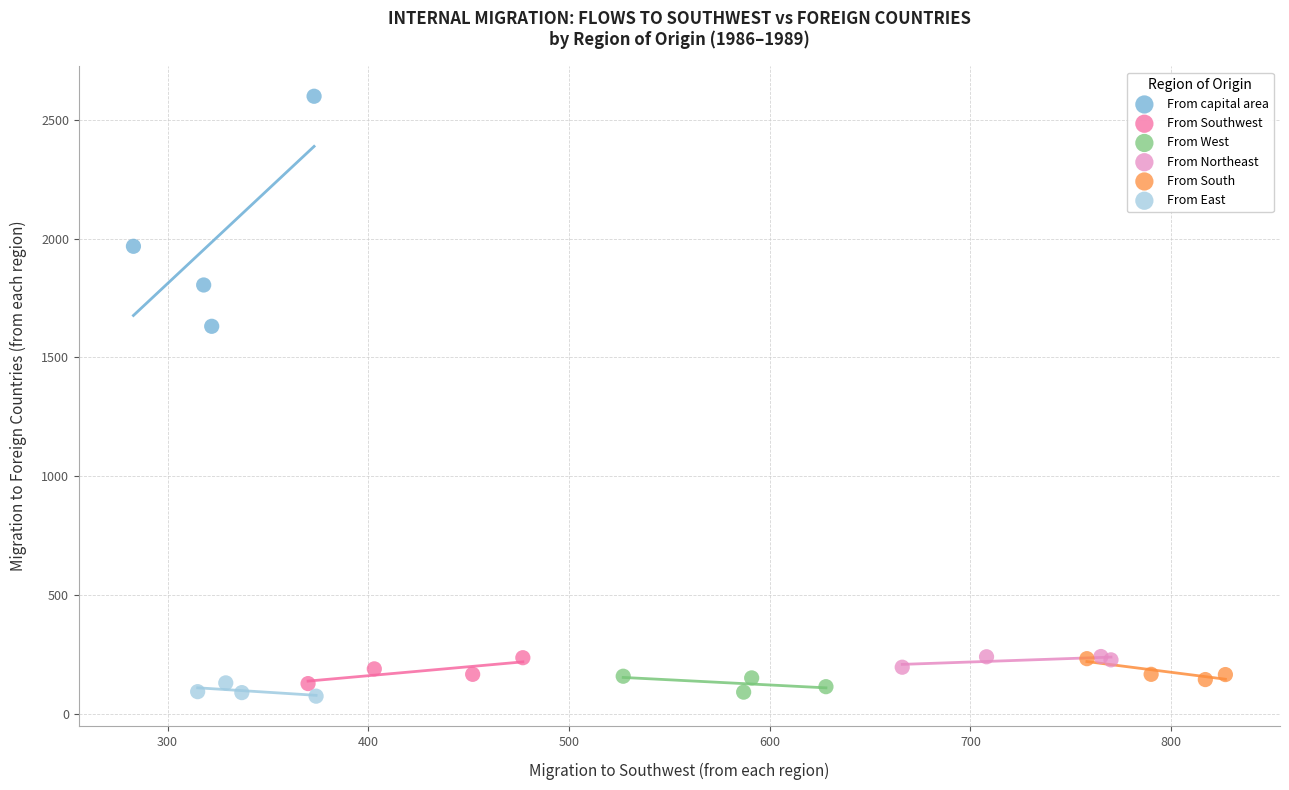

Which series contains the highest Y value?

From capital area